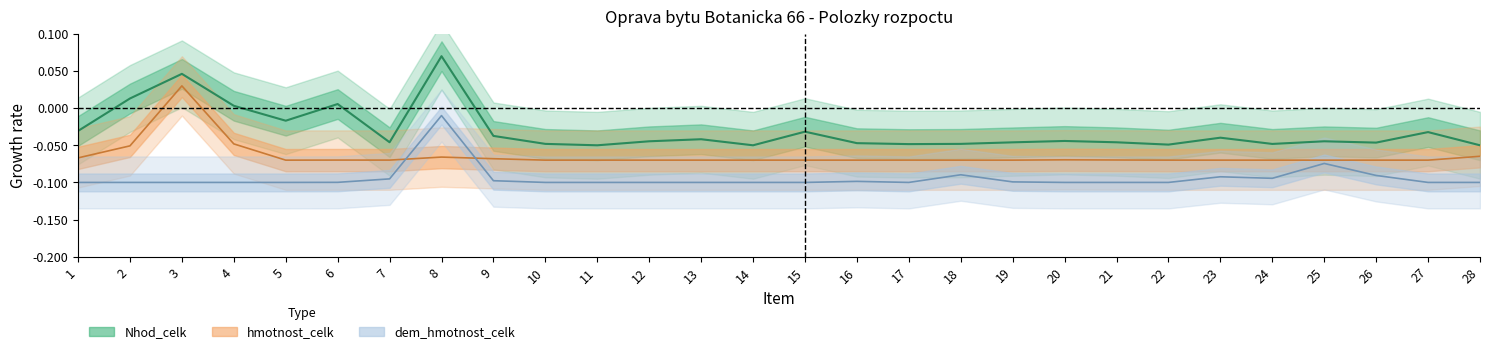

True or false: dem_hmotnost_celk and Nhod_celk intersect in this chart.

False